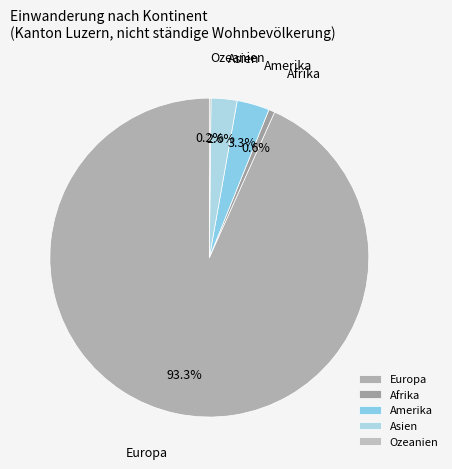

What portion of the pie excludes Europa?

6.7%